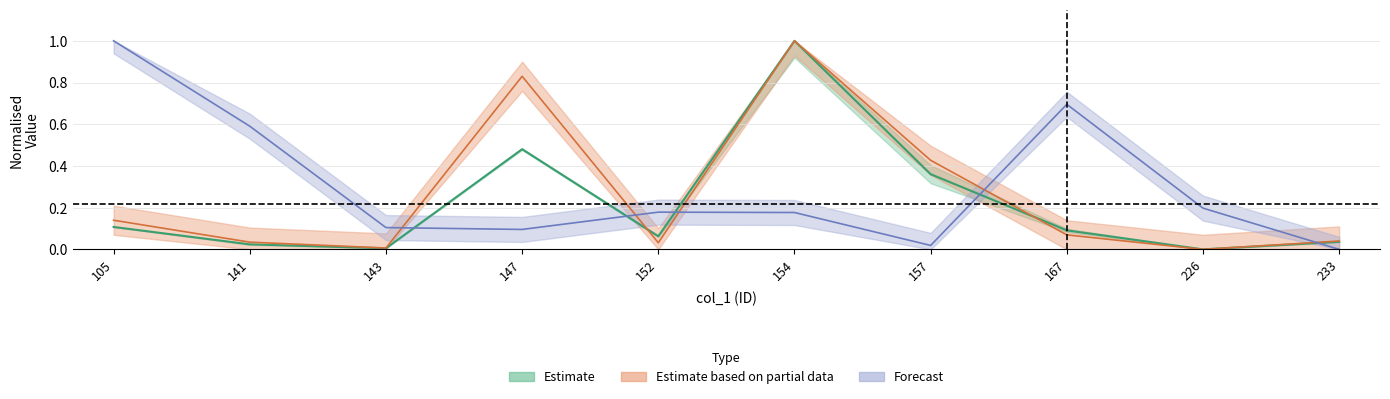

What is the sum of the col_14 values at 141 and 105?

0.1